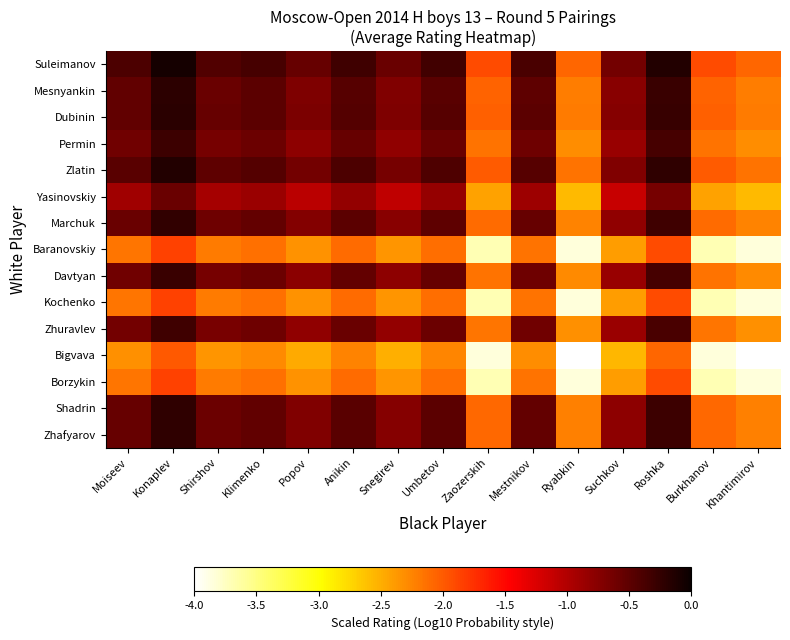

What is the total value across all series at Burkhanov?

-38.1